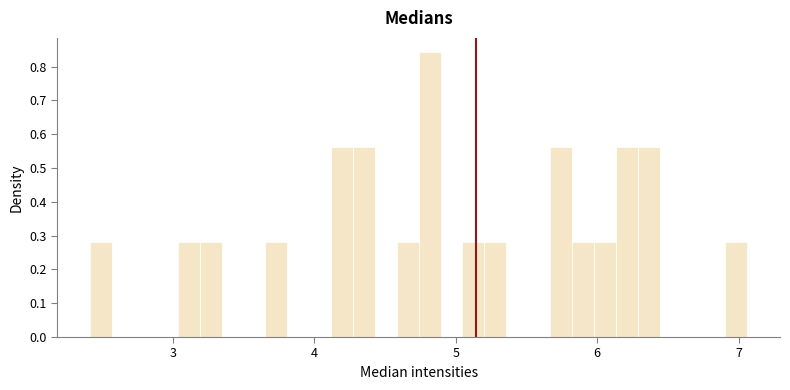

Around what value on the x-axis is the tallest bar? Give the approximate position of its centre, as read against the axis.

4.8